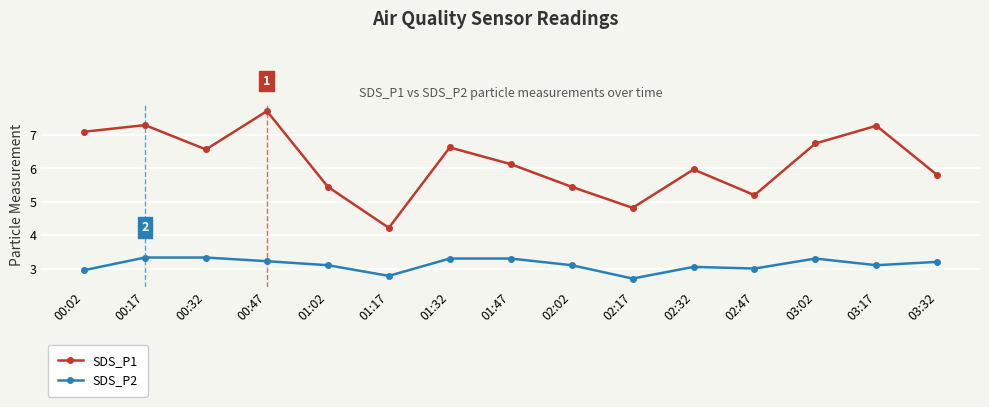

Does the chart have visible grid lines?

Yes